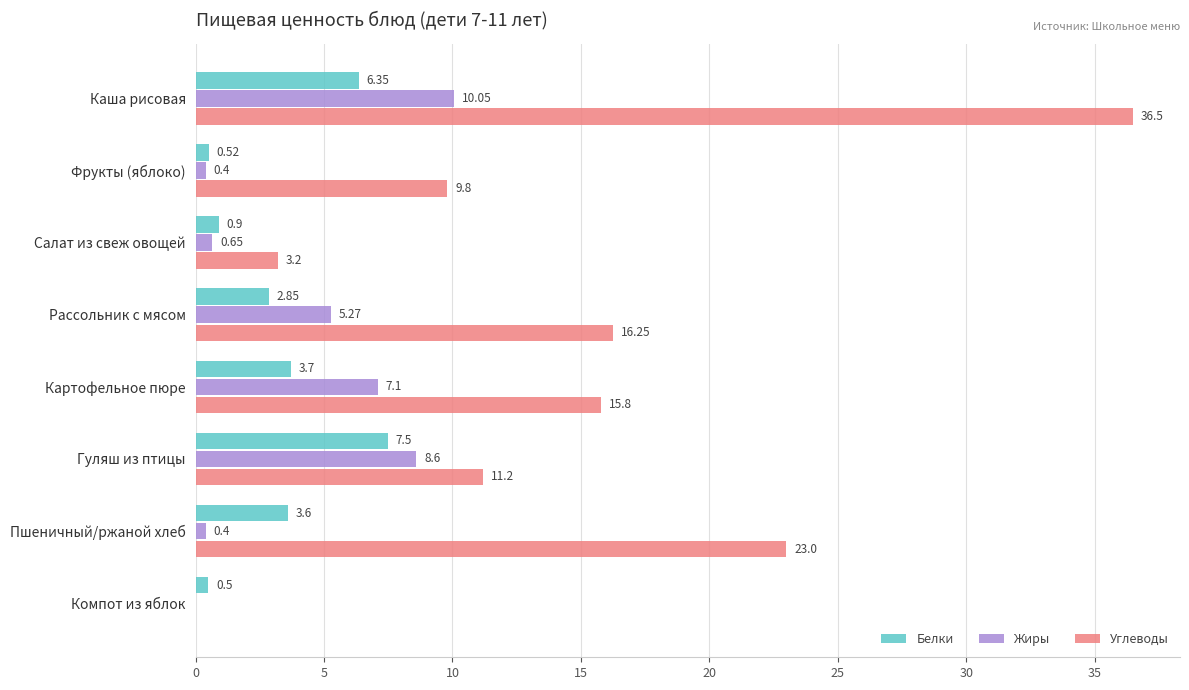

Which category has the highest value across all series?

Каша рисовая